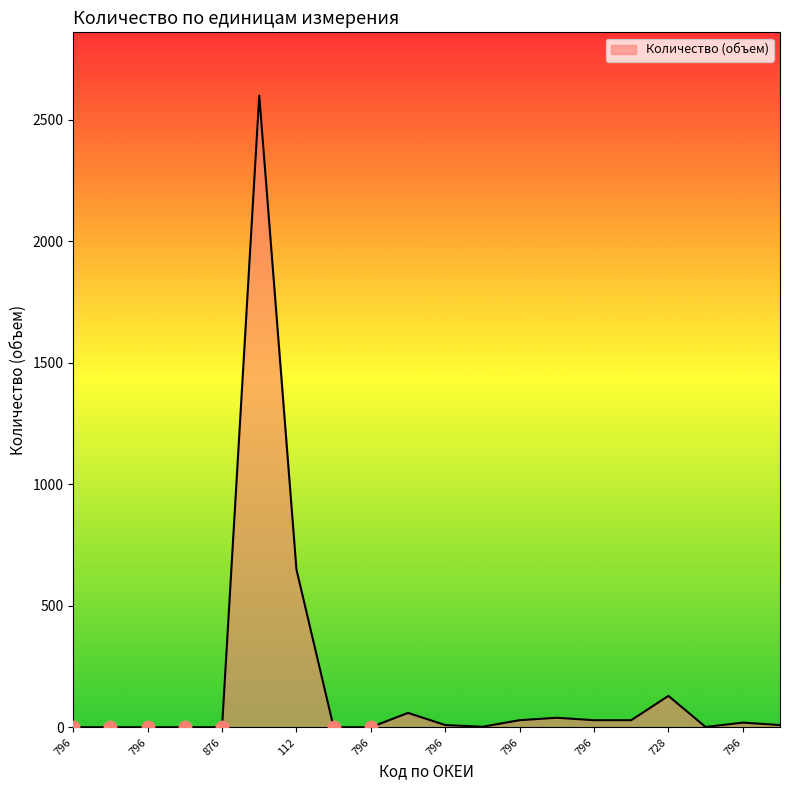

What is the greatest value displayed?

2600